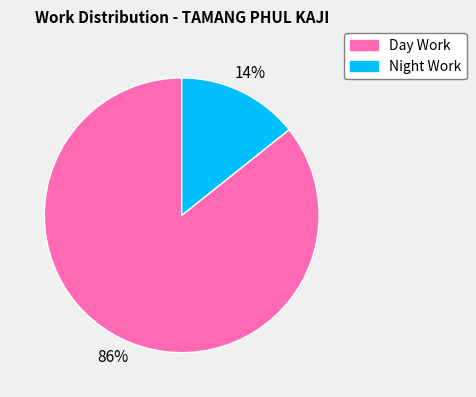

What percentage is the Night Work slice, to the nearest percent?

14%